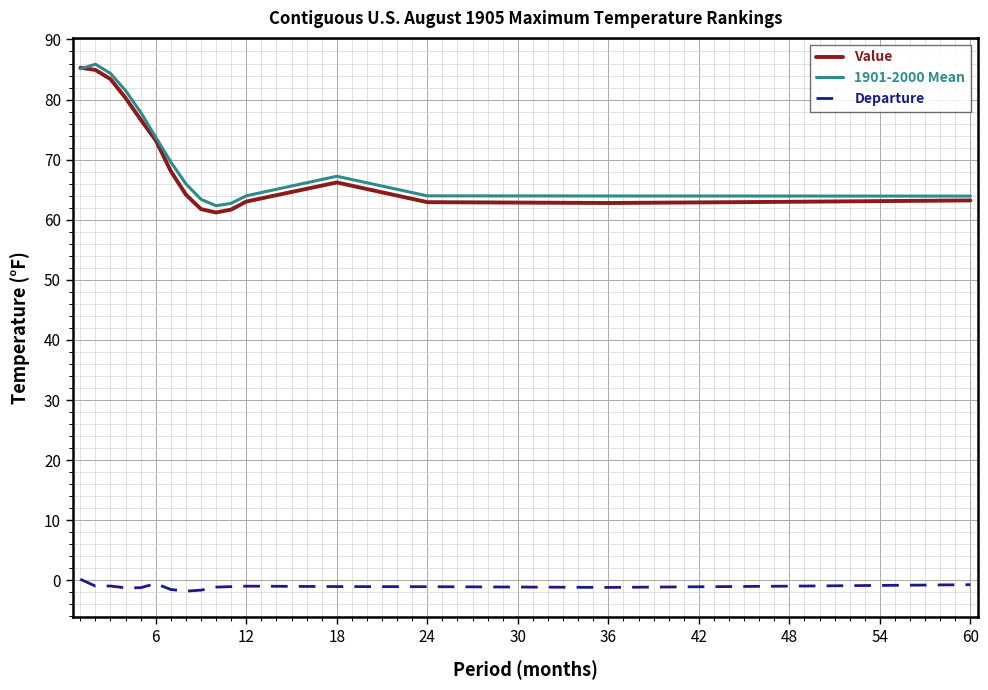

What is the maximum value for 1901-2000 Mean?

85.9